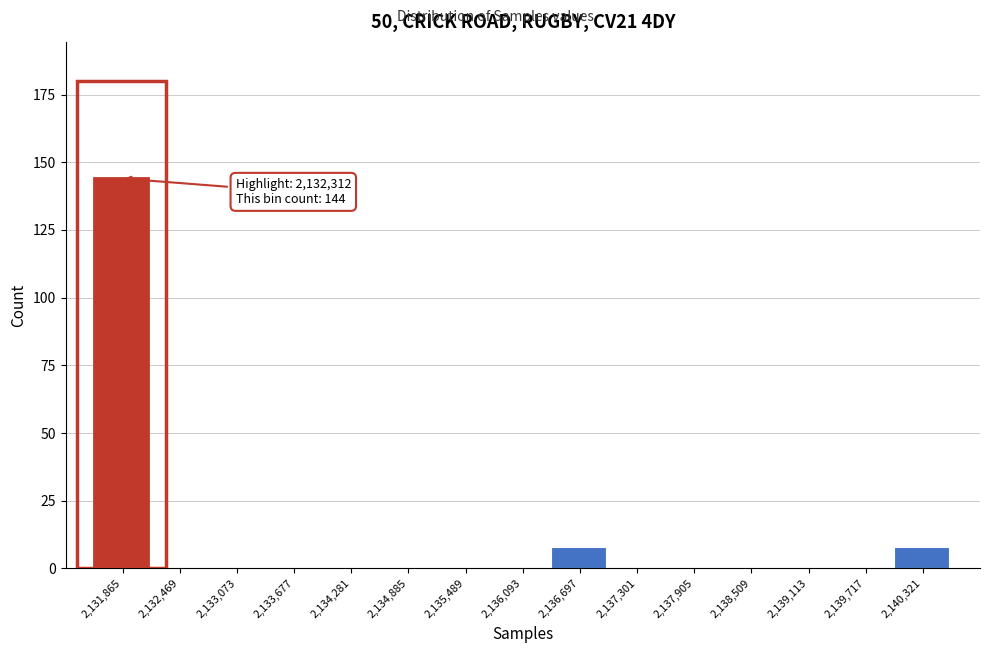

Reading right to left, what are all the values shown in this chart?

2,140,321=8	2,139,717=0	2,139,113=0	2,138,509=0	2,137,905=0	2,137,301=0	2,136,697=8	2,136,093=0	2,135,489=0	2,134,885=0	2,134,281=0	2,133,677=0	2,133,073=0	2,132,469=0	2,131,865=144